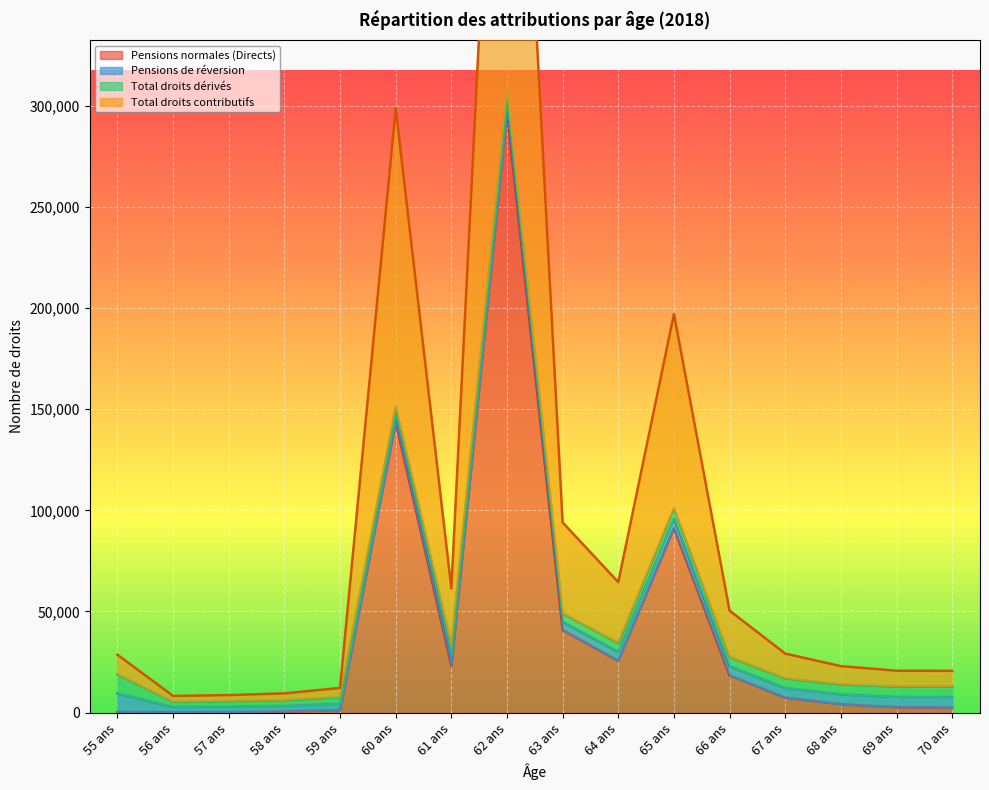

The Pensions normales (Directs) series shows 211 at 55 ans. True or false?

False